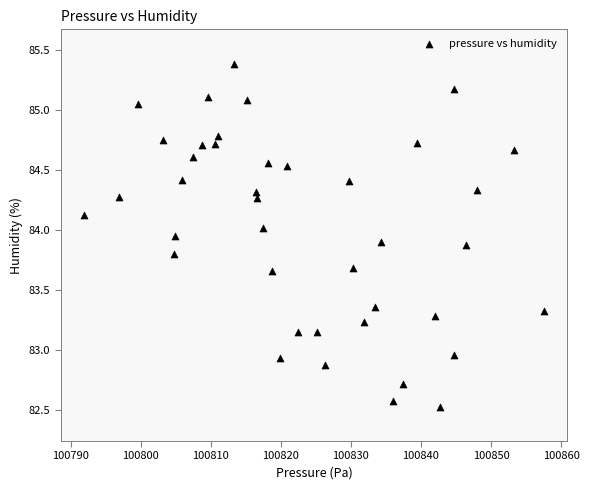

What is the range of X values (max minus min)?

65.7